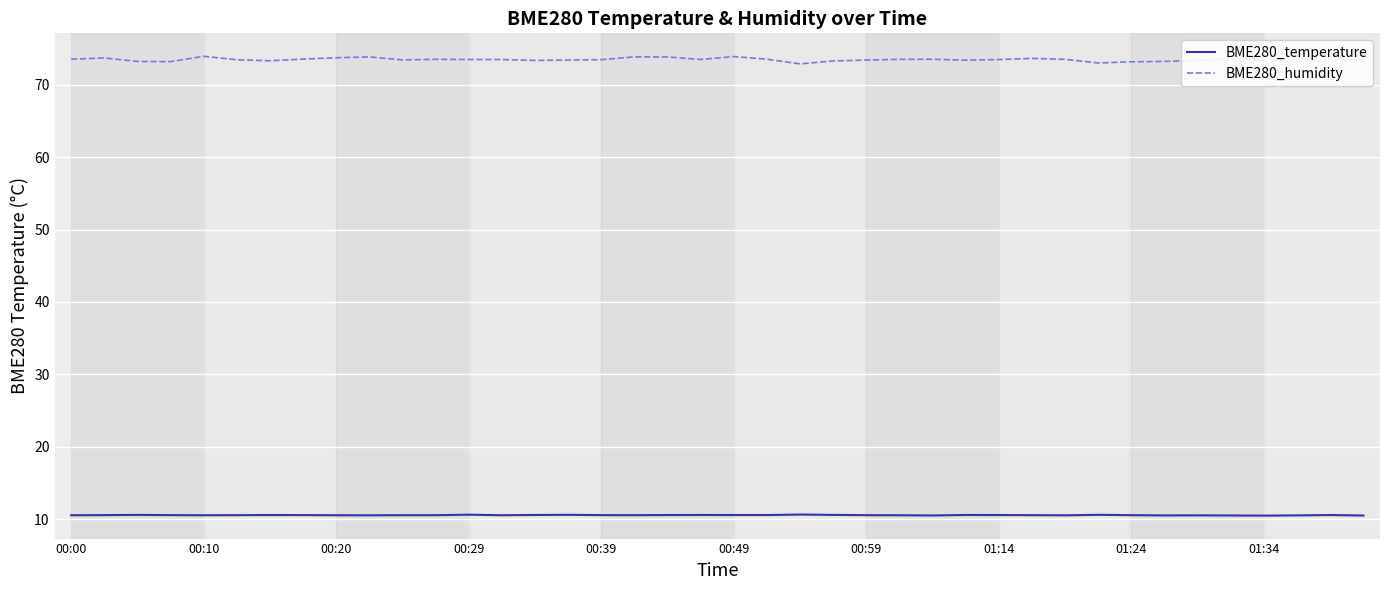

What is the highest value of the BME280_humidity series?

74.0